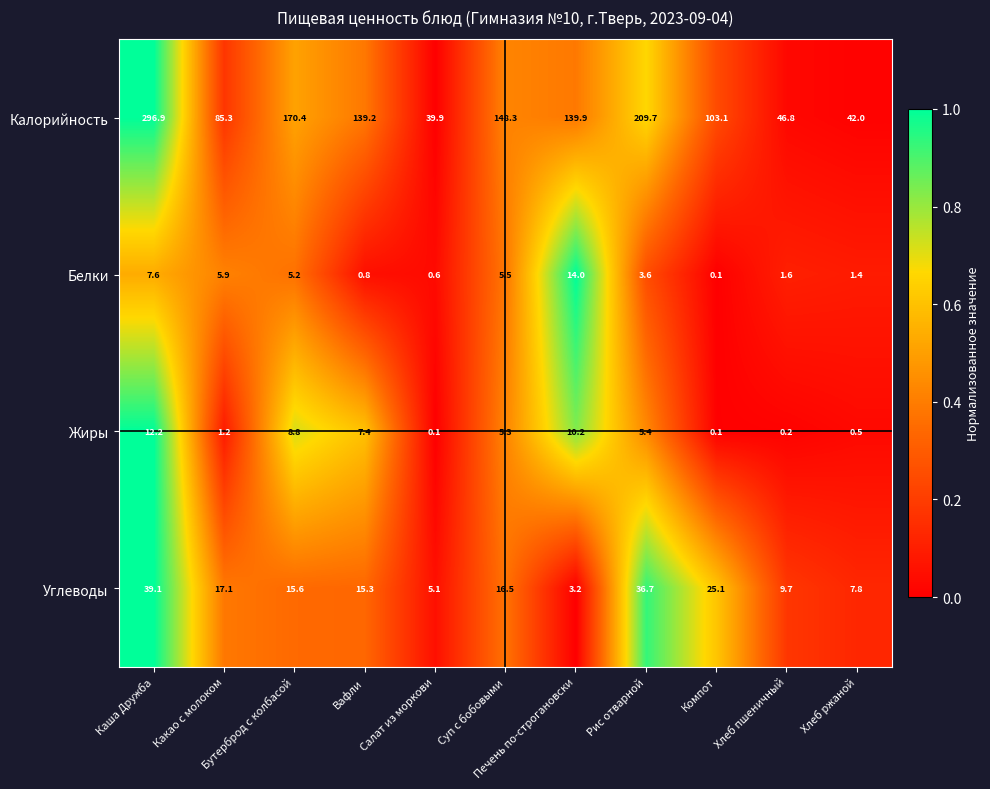

Rank the series by their maximum value, from lowest to highest.

Жиры, Белки, Углеводы, Калорийность